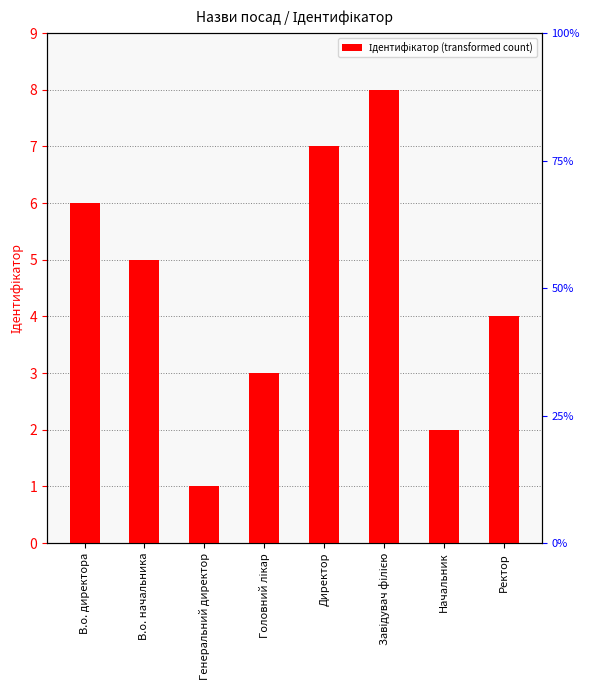

What is the label of the 1st bar from the right?

Ректор